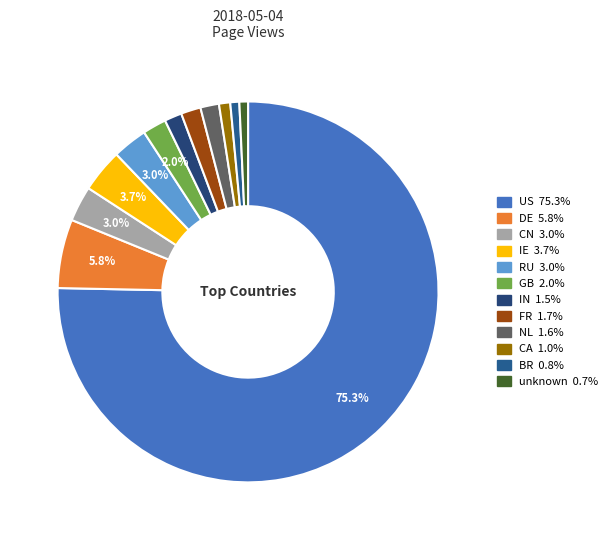

Which has a higher value, BR or DE?

DE